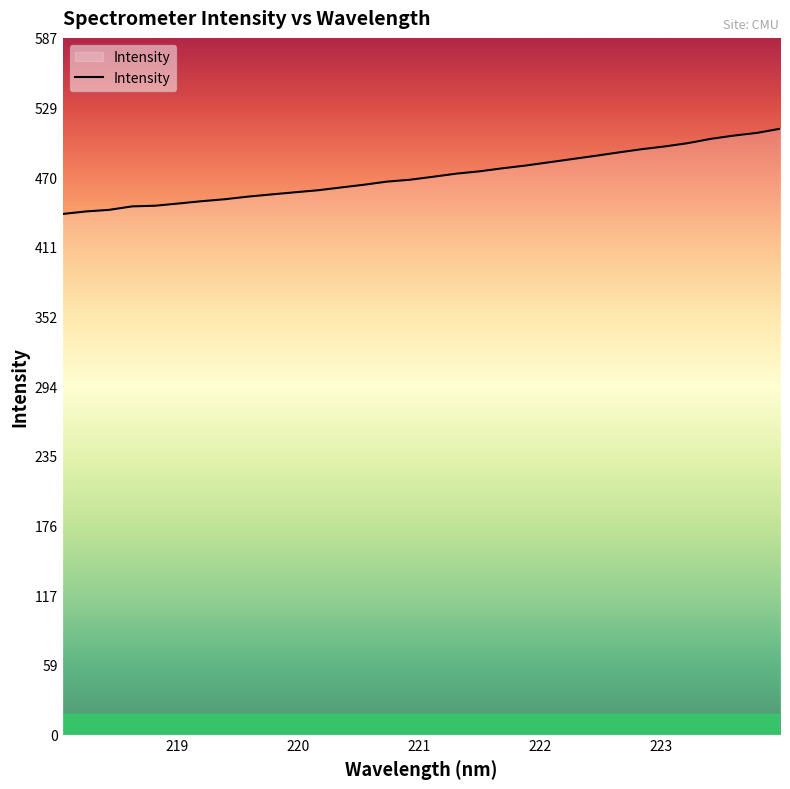

What is the minimum value shown in the chart?

439.0